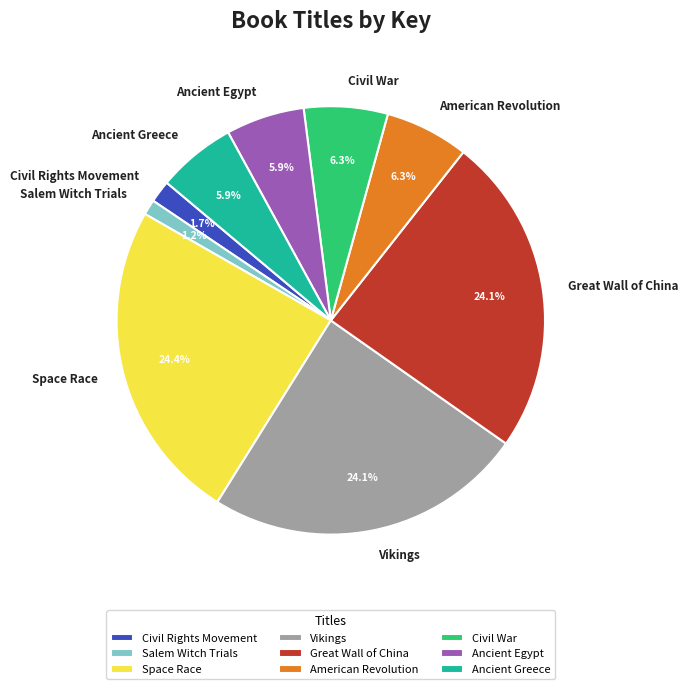

How much of the chart is everything except American Revolution?

93.7%